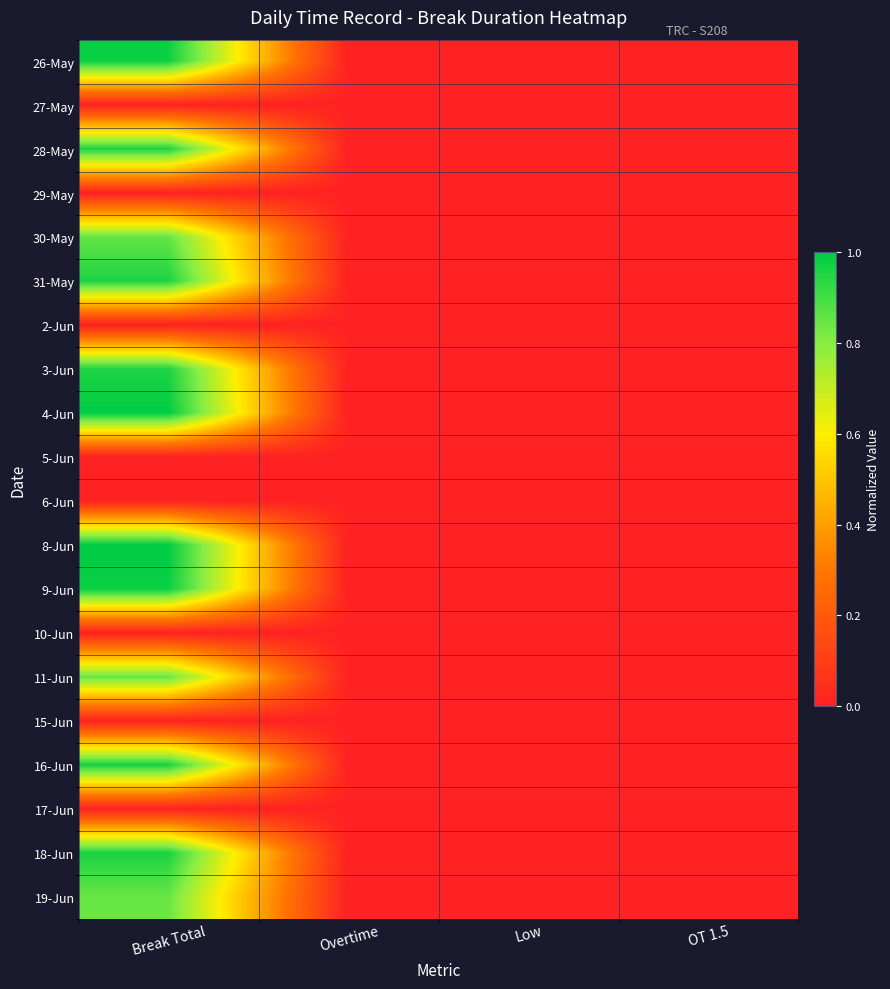

Reading left to right, what are all the values shown in this chart?

26-May: Break Total=1.0	Overtime=0.0	Low=0.0	OT 1.5=0.0
27-May: Break Total=0.0	Overtime=0.0	Low=0.0	OT 1.5=0.0
28-May: Break Total=1.0	Overtime=0.0	Low=0.0	OT 1.5=0.0
29-May: Break Total=0.0	Overtime=0.0	Low=0.0	OT 1.5=0.0
30-May: Break Total=0.9	Overtime=0.0	Low=0.0	OT 1.5=0.0
31-May: Break Total=1.0	Overtime=0.0	Low=0.0	OT 1.5=0.0
2-Jun: Break Total=0.0	Overtime=0.0	Low=0.0	OT 1.5=0.0
3-Jun: Break Total=1.0	Overtime=0.0	Low=0.0	OT 1.5=0.0
4-Jun: Break Total=1.0	Overtime=0.0	Low=0.0	OT 1.5=0.0
5-Jun: Break Total=0.0	Overtime=0.0	Low=0.0	OT 1.5=0.0
6-Jun: Break Total=0.0	Overtime=0.0	Low=0.0	OT 1.5=0.0
8-Jun: Break Total=1.0	Overtime=0.0	Low=0.0	OT 1.5=0.0
9-Jun: Break Total=1.0	Overtime=0.0	Low=0.0	OT 1.5=0.0
10-Jun: Break Total=0.0	Overtime=0.0	Low=0.0	OT 1.5=0.0
11-Jun: Break Total=0.9	Overtime=0.0	Low=0.0	OT 1.5=0.0
15-Jun: Break Total=0.0	Overtime=0.0	Low=0.0	OT 1.5=0.0
16-Jun: Break Total=1.0	Overtime=0.0	Low=0.0	OT 1.5=0.0
17-Jun: Break Total=0.0	Overtime=0.0	Low=0.0	OT 1.5=0.0
18-Jun: Break Total=1.0	Overtime=0.0	Low=0.0	OT 1.5=0.0
19-Jun: Break Total=0.8	Overtime=0.0	Low=0.0	OT 1.5=0.0